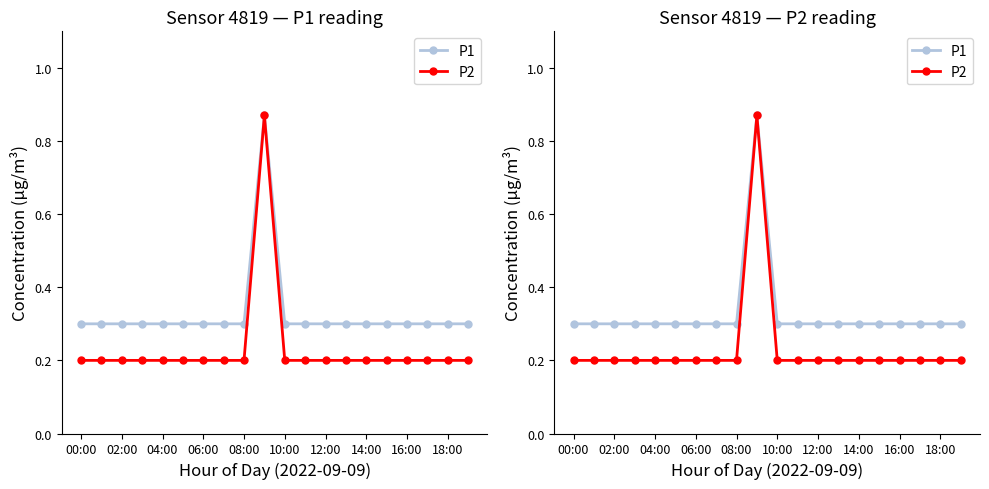

True or false: P1 has more than 2 interior local peaks.

False